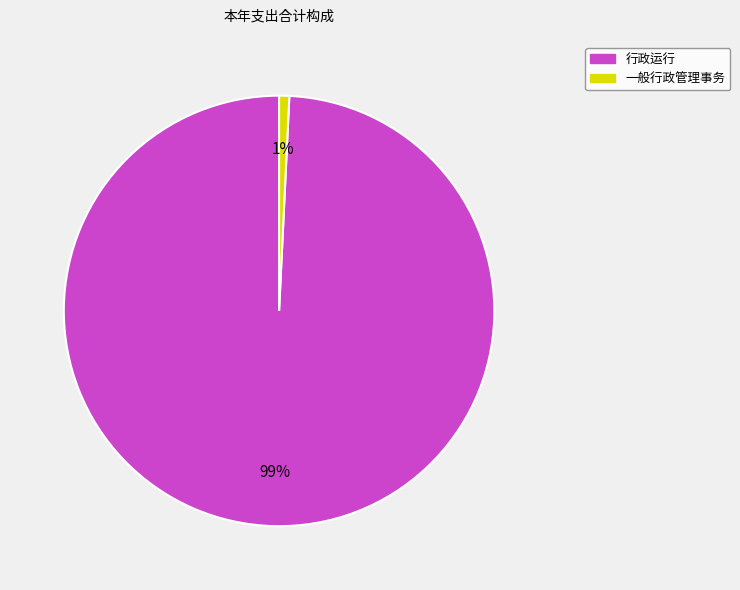

How many segments does this pie chart have?

2